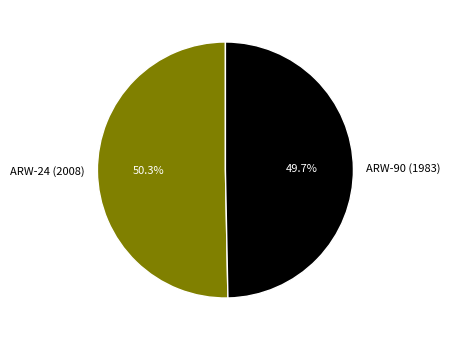

Which slice represents more than half of the pie?

ARW-24 (2008)